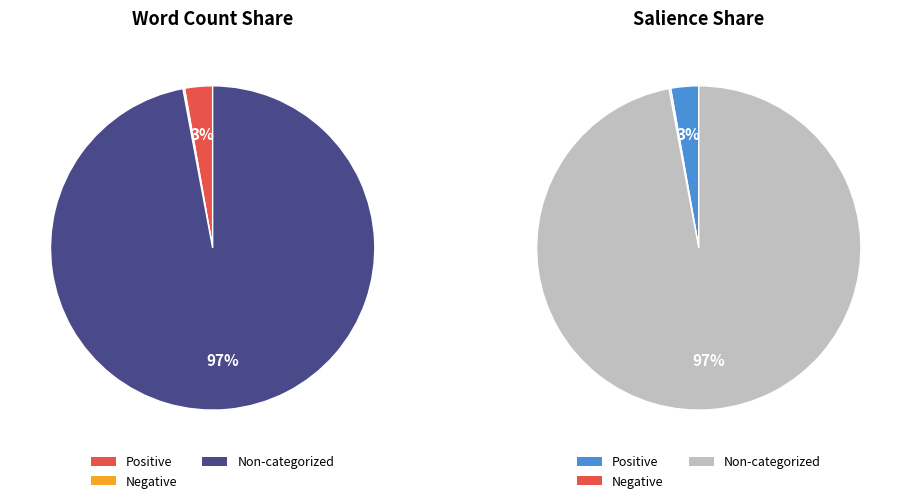

Is it true that Words in Sentiment List#1: Positive is 1% of the pie?

False